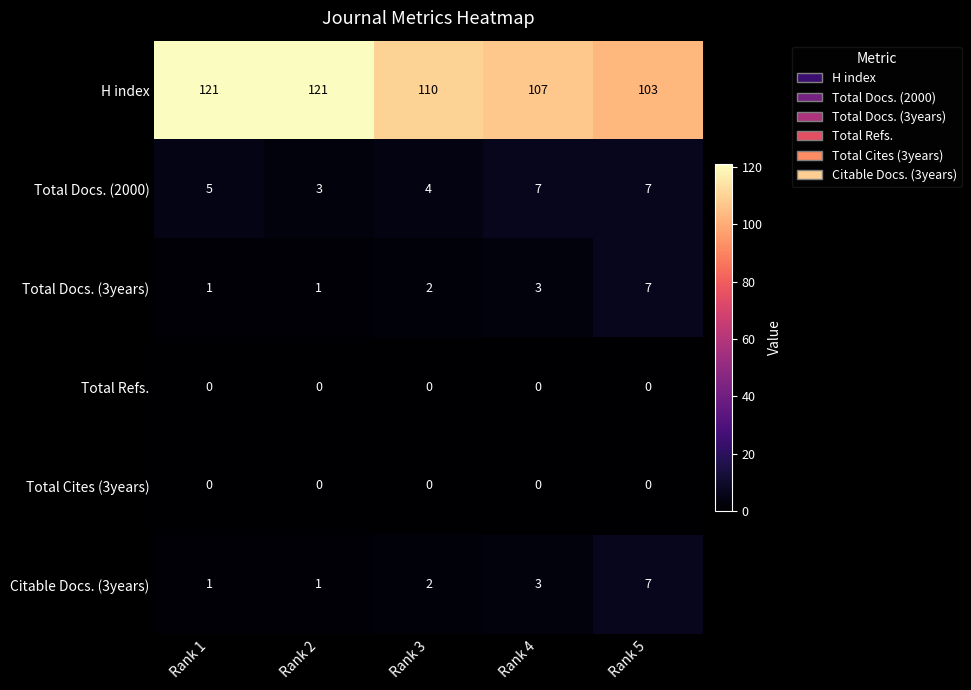

Count the Total Docs. (2000) values in the range 4 to 7.

4